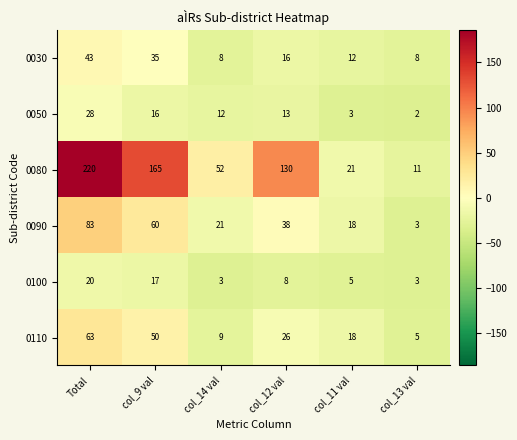

List the series in order of their peak value, highest first.

0080, 0090, 0110, 0030, 0050, 0100